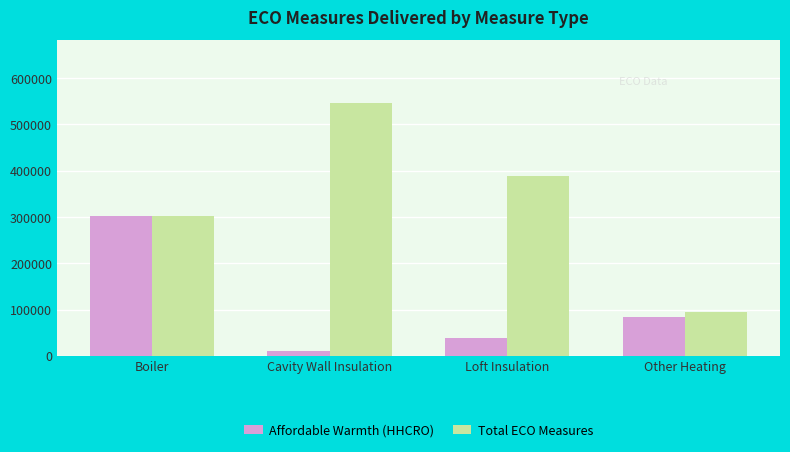

What is the spread (max minus min) of values at Other Heating?

10533